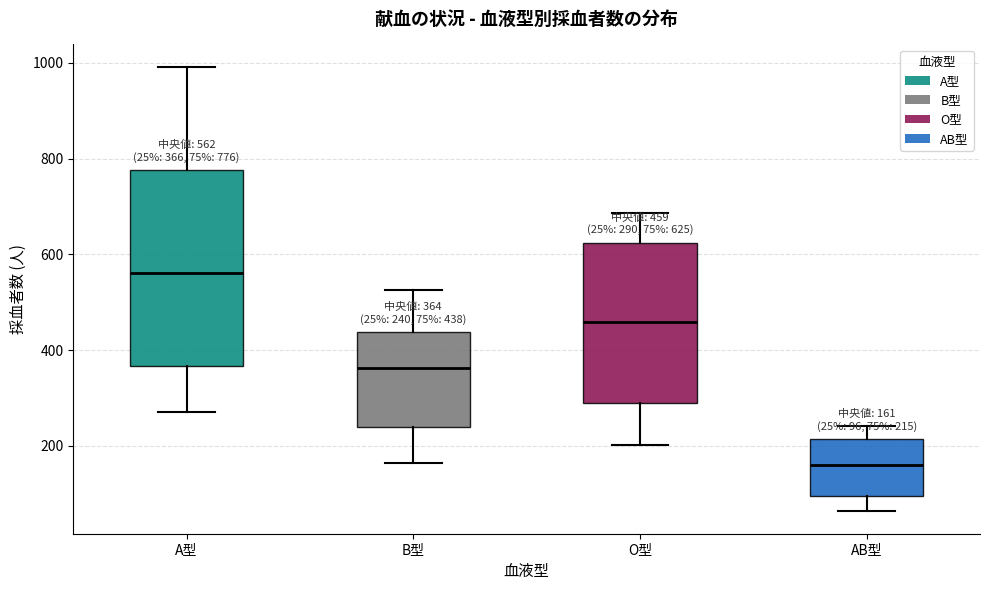

Which box has the lowest median line?

AB型